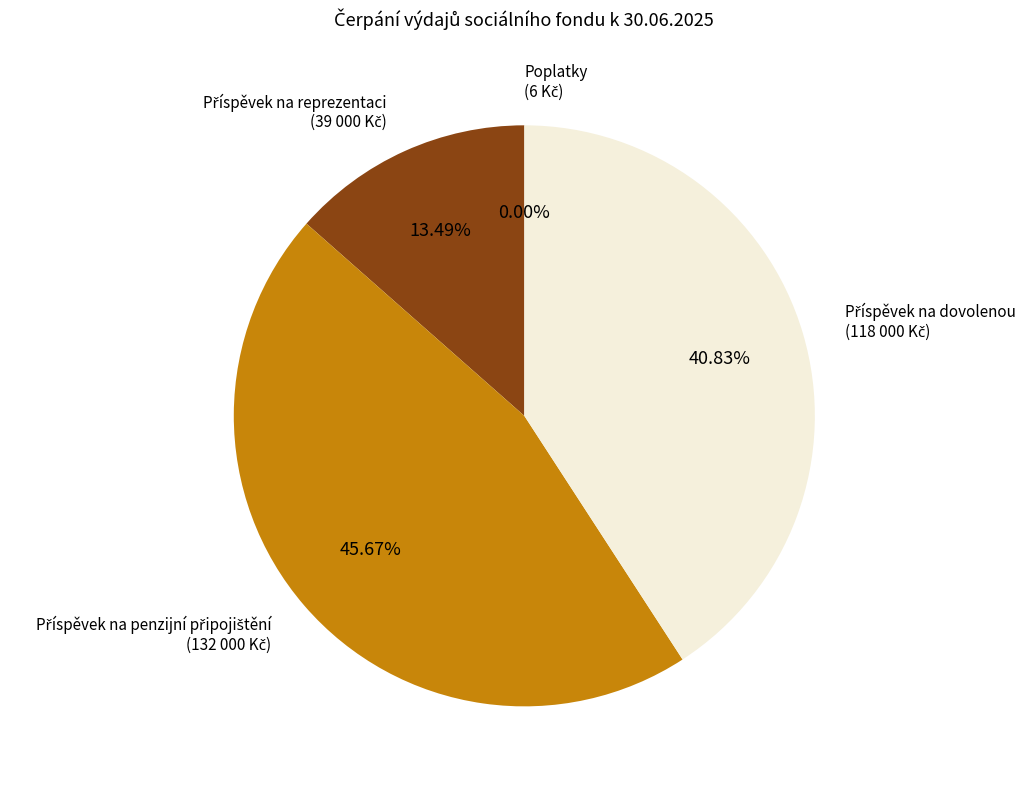

Is there any slice that represents more than half of the pie?

No